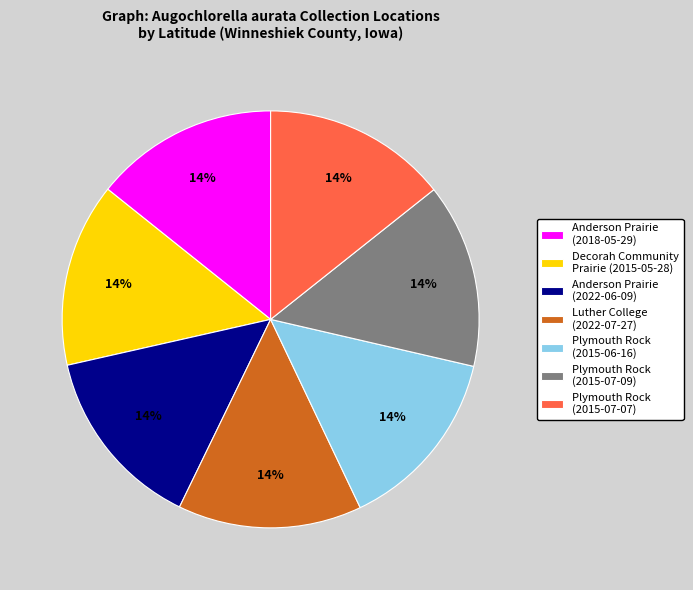

To the nearest percent, what is the average slice percentage?

14%